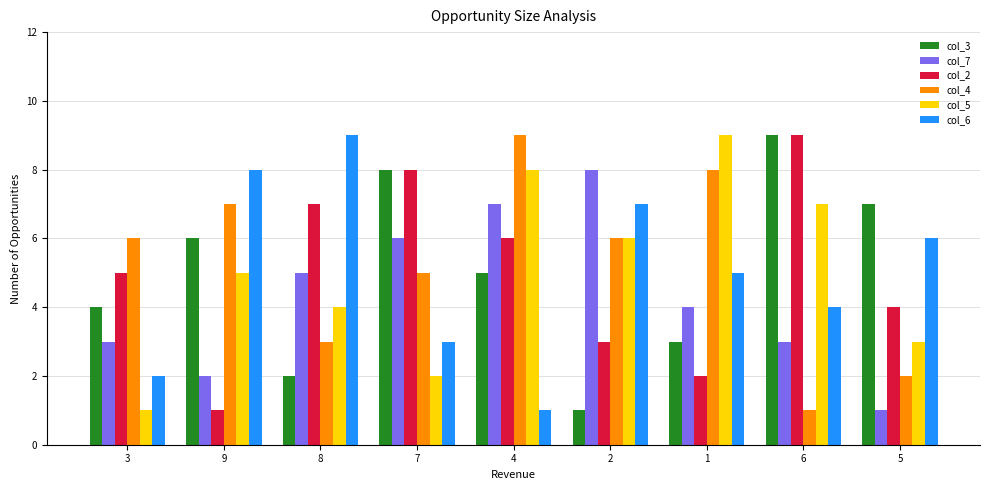

Is it true that col_6 equals 7 at 2?

True